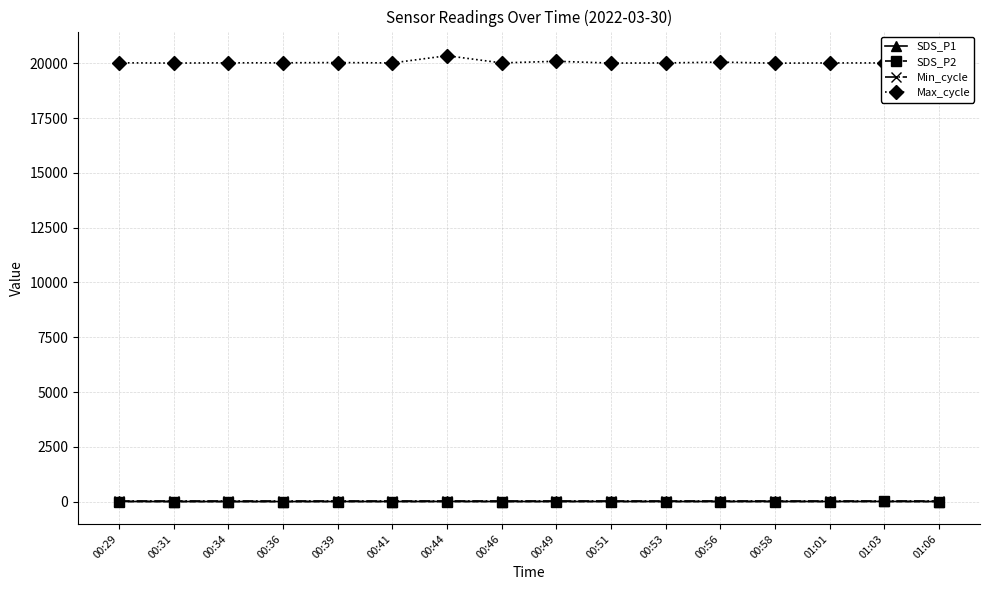

What is the maximum value shown in the chart?

20429.0